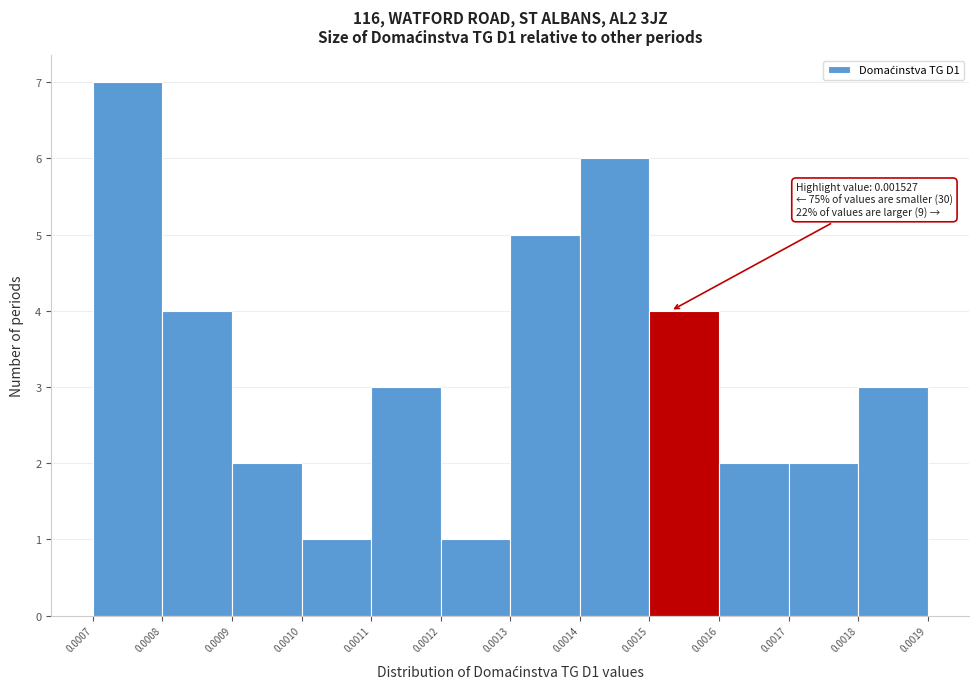

Over which range of the x-axis is the bar tallest?

0.0007 to 0.0008